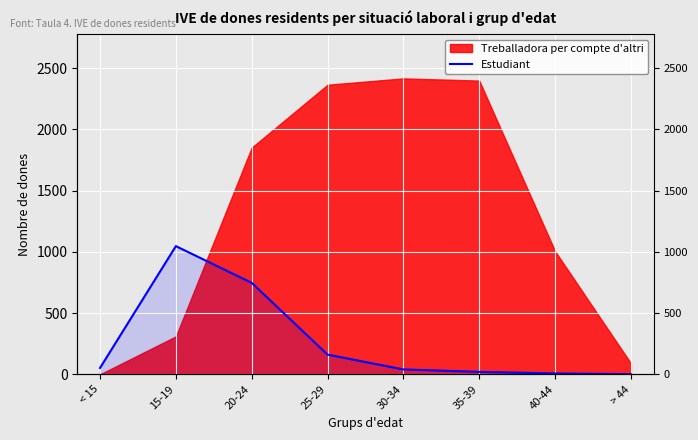

What is the sum of all values?

2075